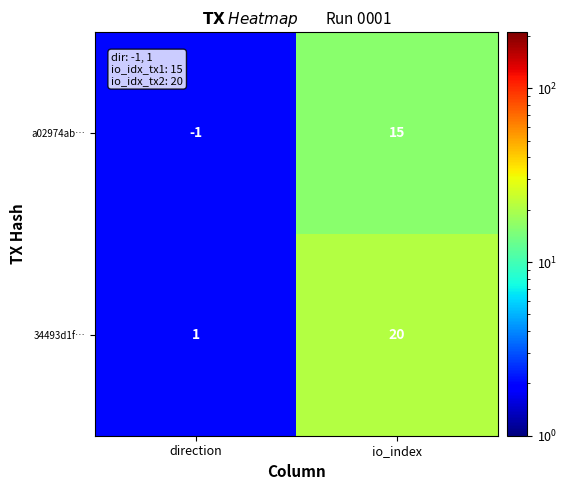

Reading left to right, extract all data points from this chart.

a02974ab…: direction=-1	io_index=15
34493d1f…: direction=1	io_index=20